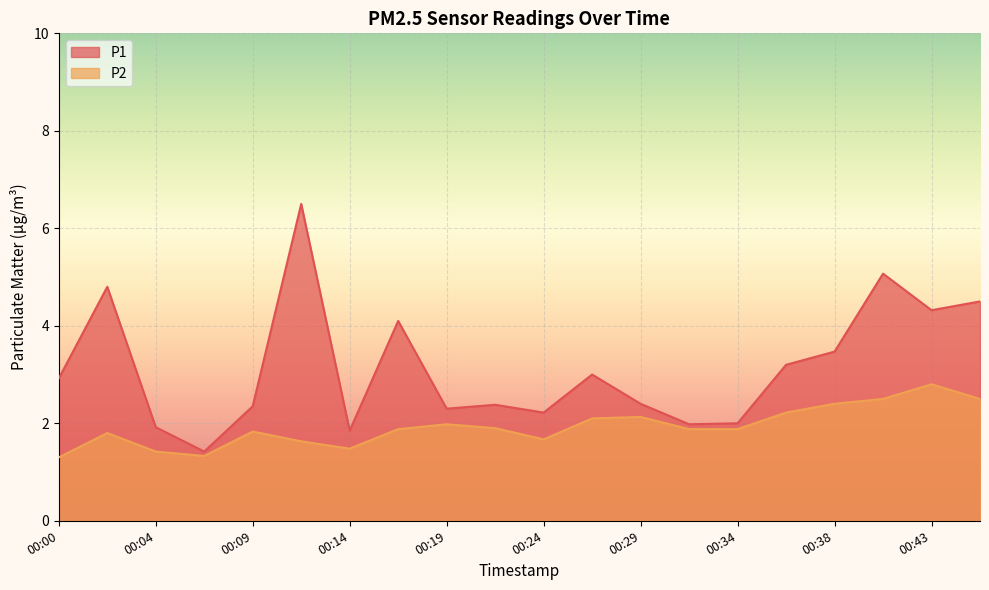

Reading left to right, what are all the values shown in this chart?

P1: 00:00=2.9	00:02=4.8	00:04=1.9	00:07=1.4	00:09=2.4	00:12=6.5	00:14=1.9	00:17=4.1	00:19=2.3	00:21=2.4	00:24=2.2	00:26=3.0	00:29=2.4	00:31=2.0	00:34=2.0	00:36=3.2	00:38=3.5	00:41=5.1	00:43=4.3	00:46=4.5
P2: 00:00=1.3	00:02=1.8	00:04=1.4	00:07=1.3	00:09=1.8	00:12=1.6	00:14=1.5	00:17=1.9	00:19=2.0	00:21=1.9	00:24=1.7	00:26=2.1	00:29=2.1	00:31=1.9	00:34=1.9	00:36=2.2	00:38=2.4	00:41=2.5	00:43=2.8	00:46=2.5